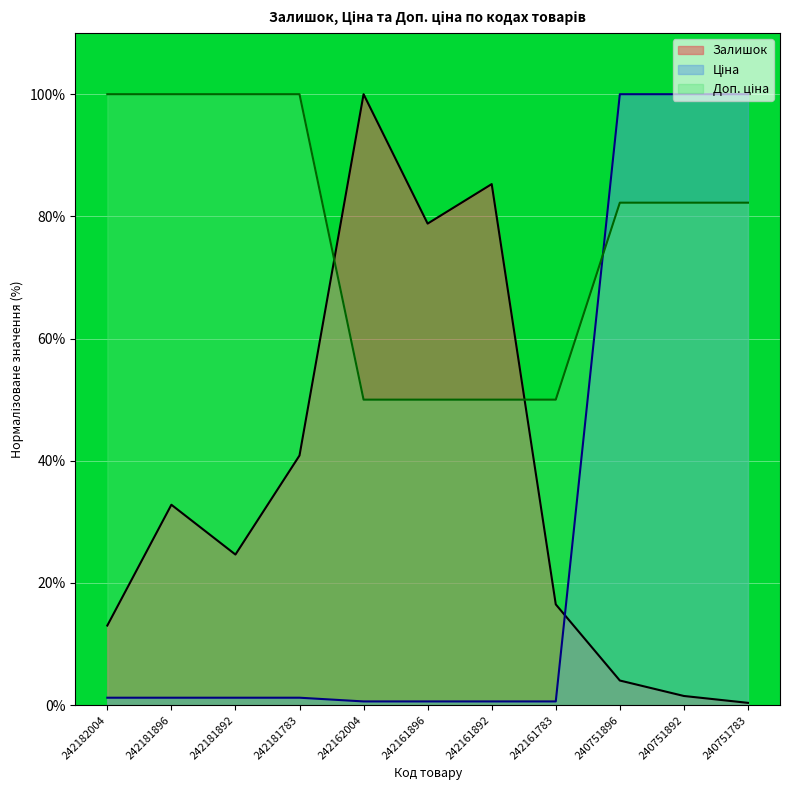

What is the minimum value for Доп. ціна?

50.0